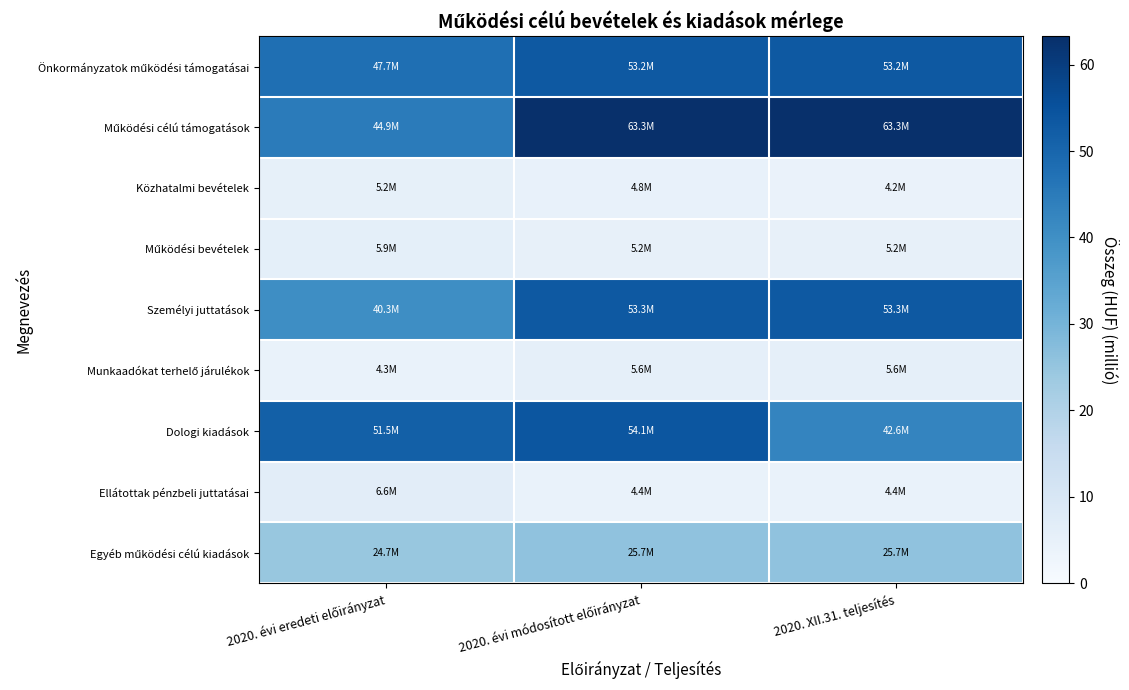

Between 2020. évi eredeti előirányzat and 2020. évi módosított előirányzat, which series saw the biggest shift?

Működési célú támogatások